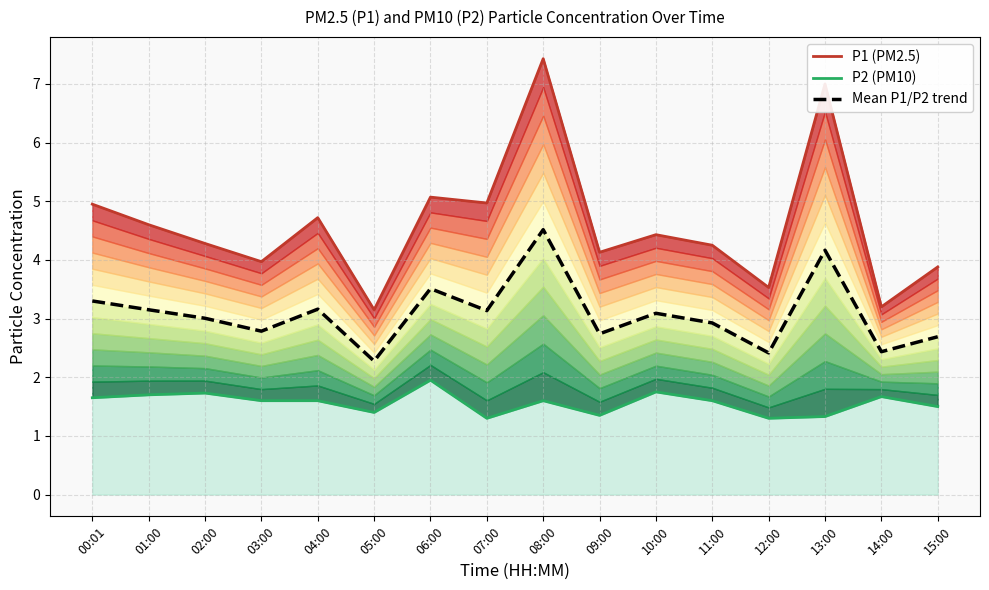

What is the lowest value of the P2 line series?

1.3